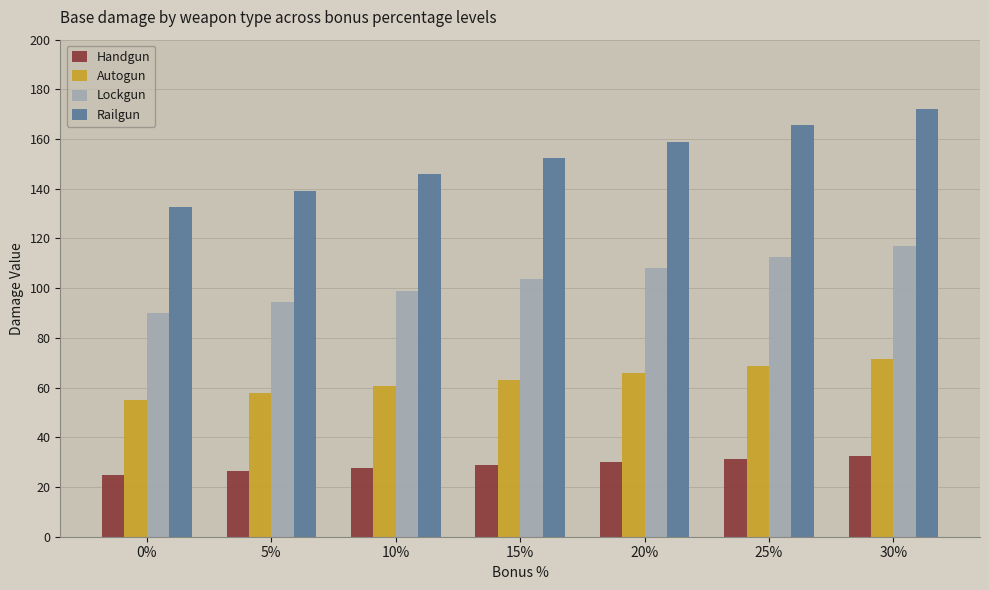

At which label does Lockgun reach its peak?

30%